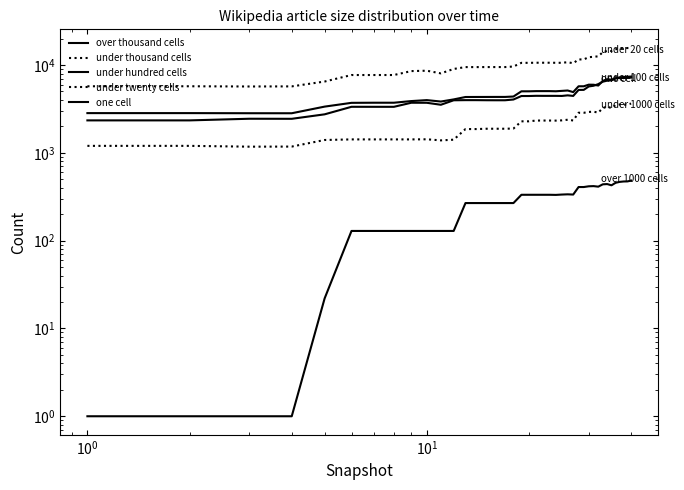

What is the lowest value of the over thousand cells series?

1